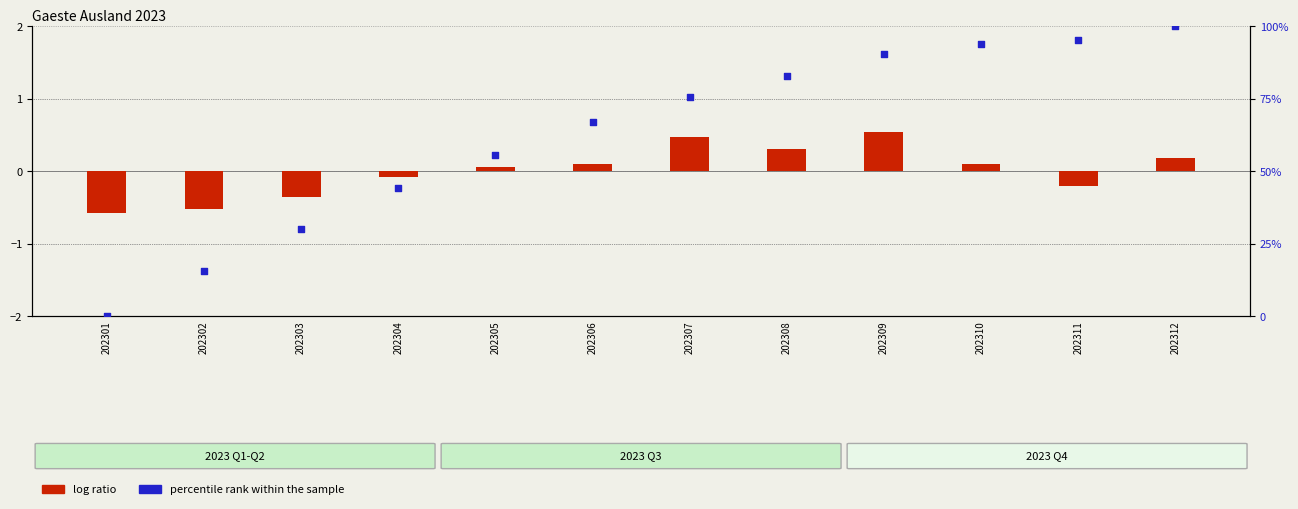

Which series has the widest spread of Y values?

percentile rank within the sample